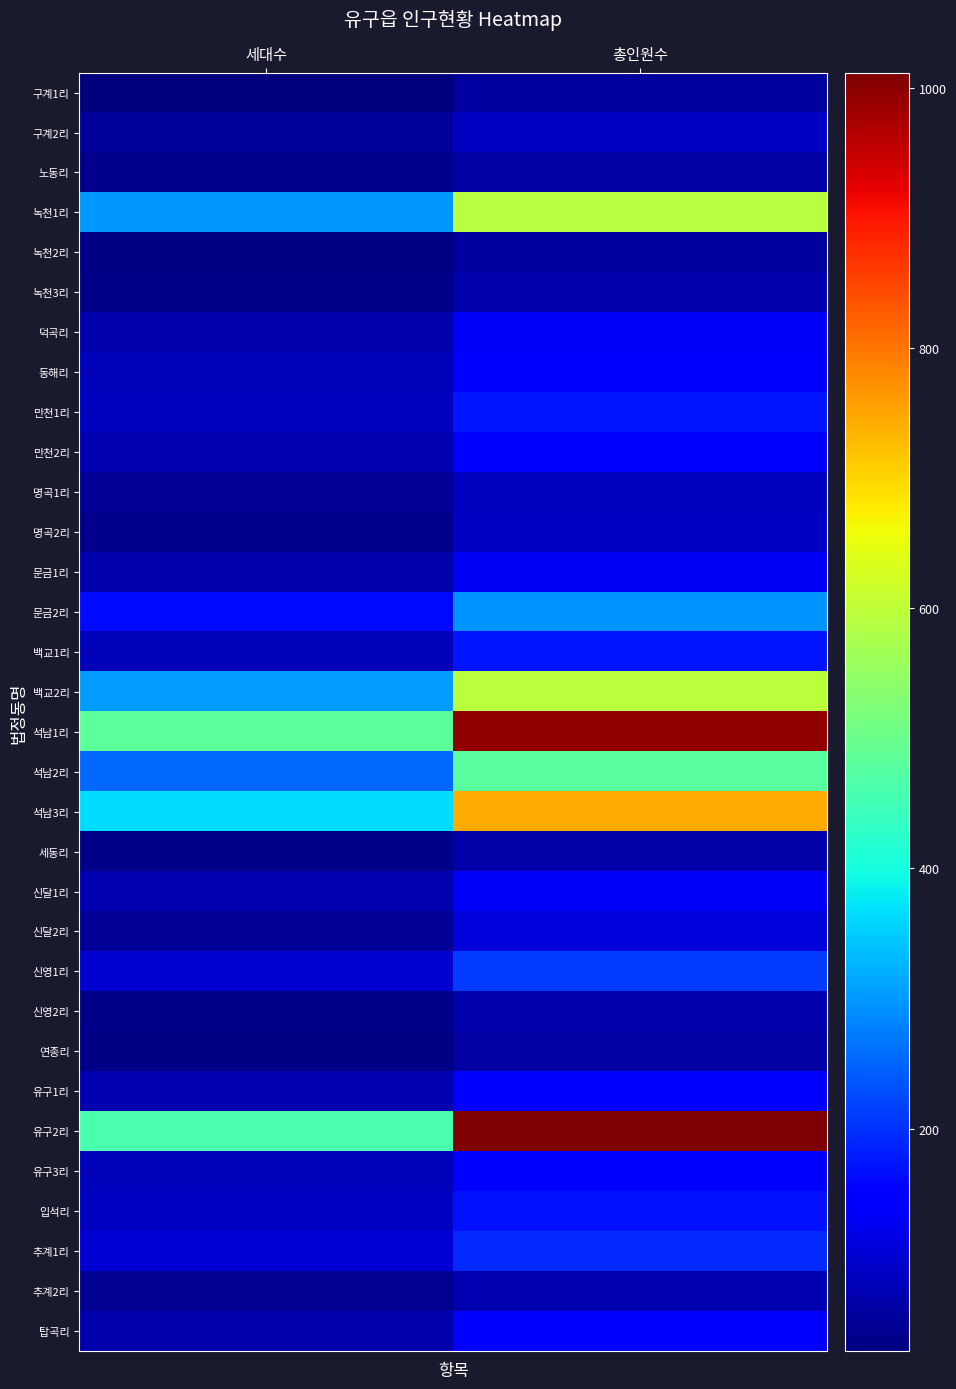

What is the difference between the highest and lowest values at 총인원수?

955